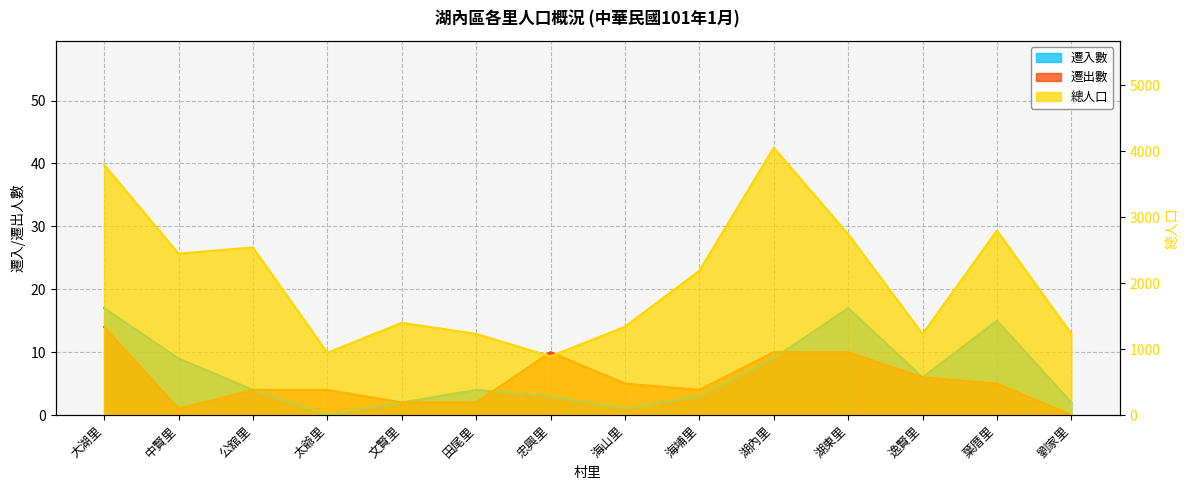

True or false: 遷入數 and 總人口 intersect in this chart.

False